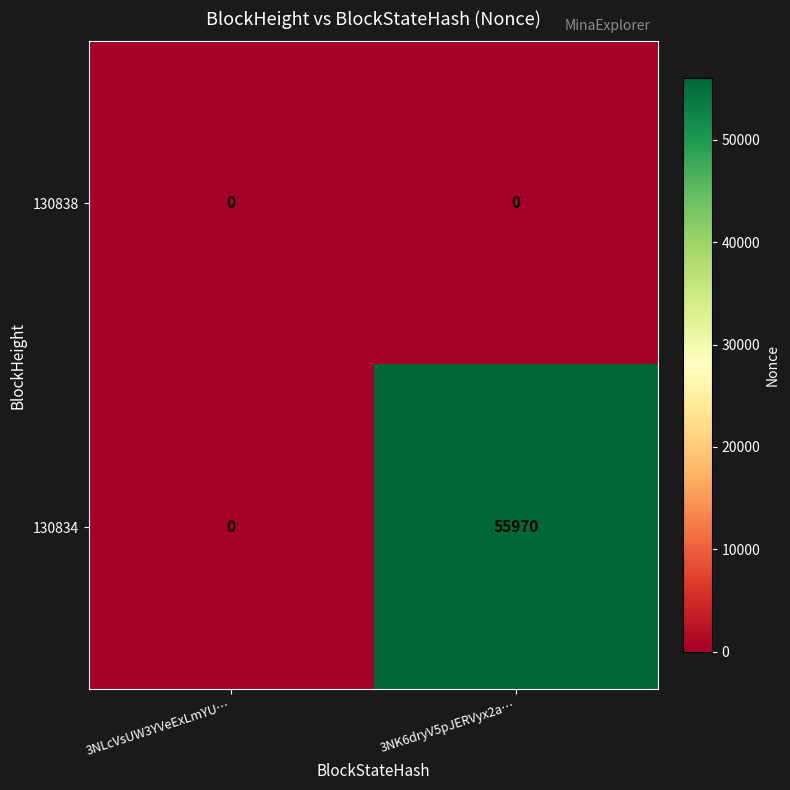

Reading left to right, what are all the values shown in this chart?

130838: 0	0
130834: 0	55970